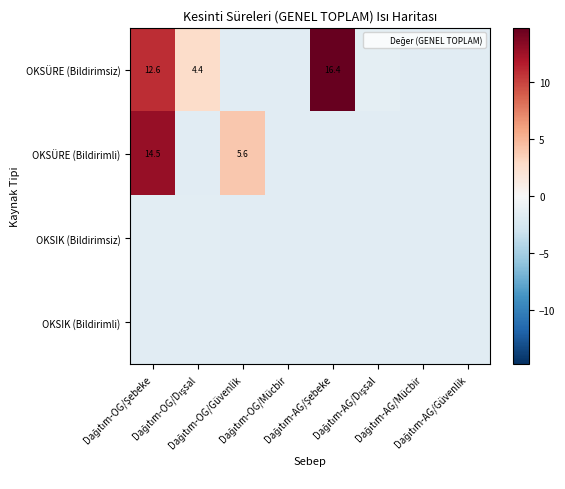

At which label does OKSÜRE (Bildirimsiz) reach its minimum?

Dağıtım-OG/Güvenlik